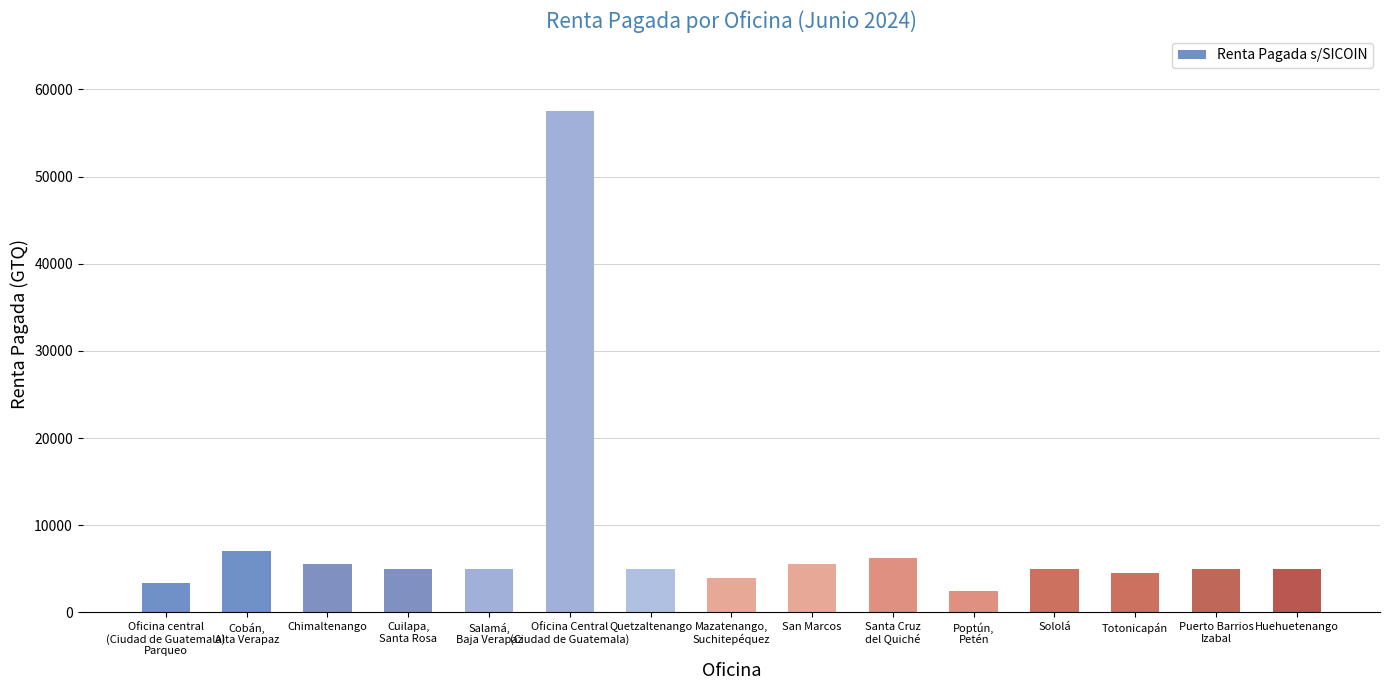

What is the sum of the values at Cobán,
Alta Verapaz and Salamá,
Baja Verapaz?

12000